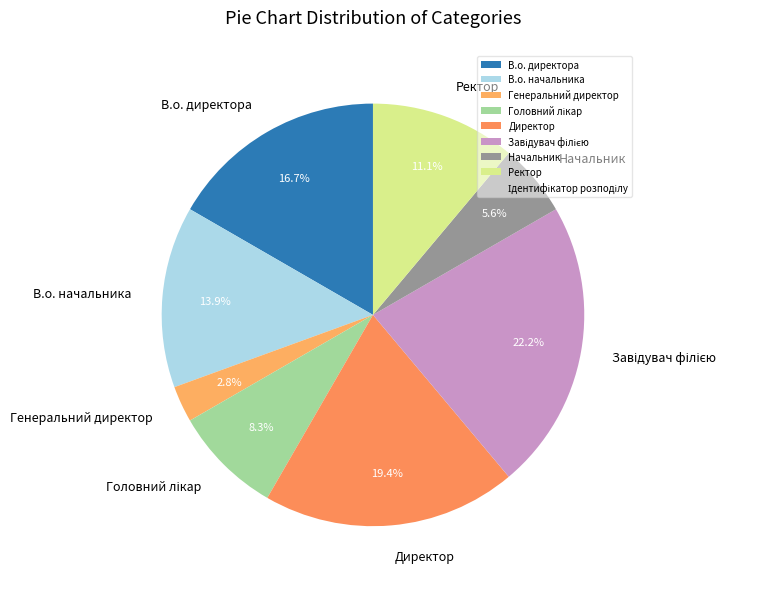

To the nearest percent, what is the average slice percentage?

12%